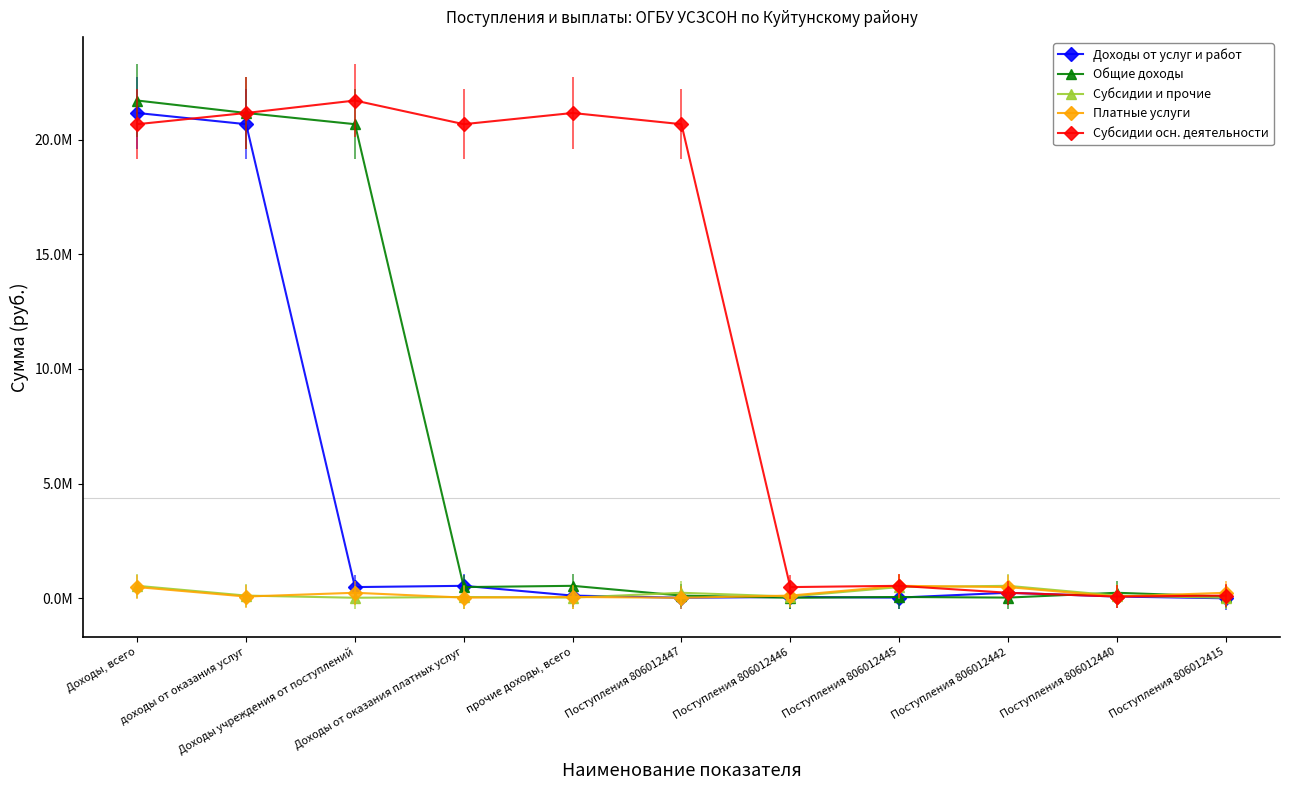

What is the sum of the Субсидии осн. деятельности values at доходы от оказания услуг and Поступления 806012446?

21647684.0